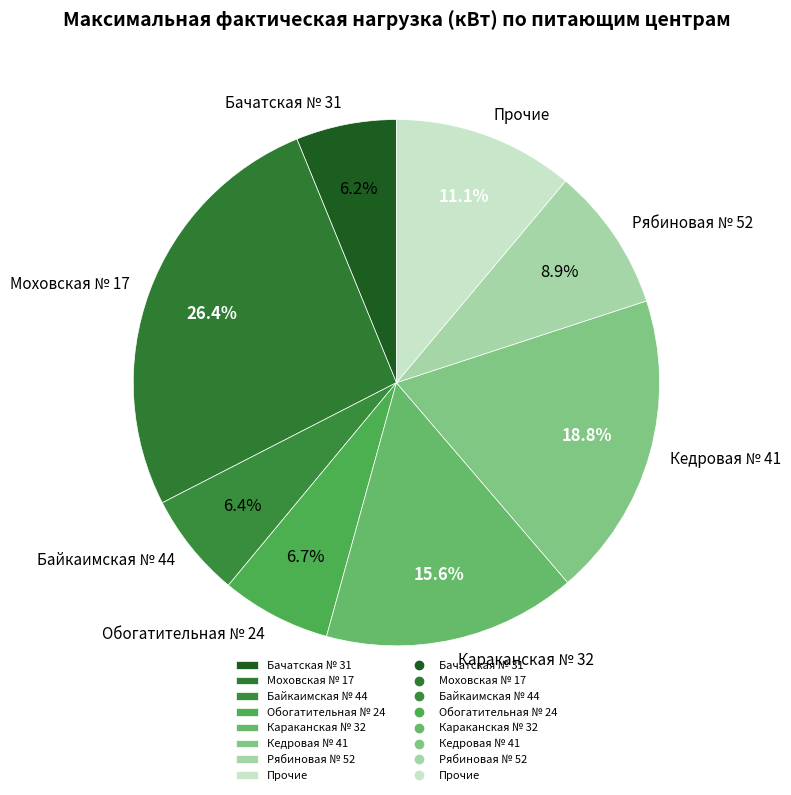

What is the largest slice in the pie chart?

Моховская № 17